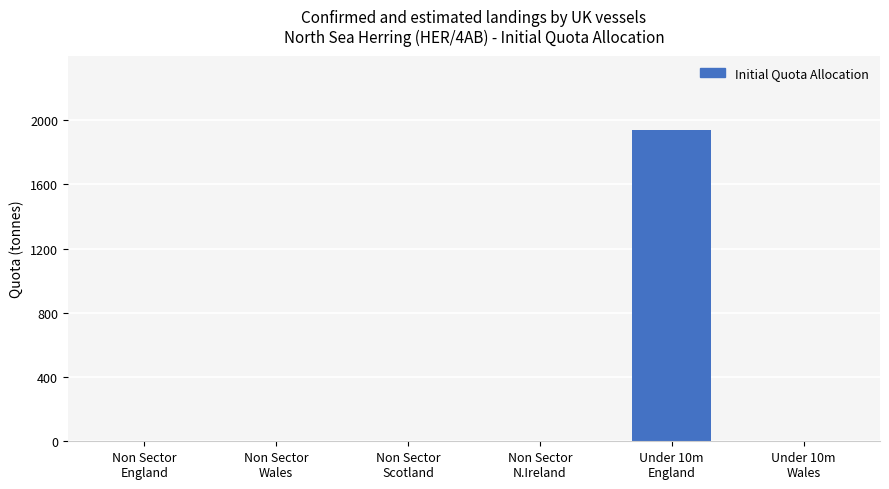

Reading left to right, transcribe all the data shown in this chart.

Non Sector
England=0.0	Non Sector
Wales=0.0	Non Sector
Scotland=0.0	Non Sector
N.Ireland=0.0	Under 10m
England=1936.4	Under 10m
Wales=0.0